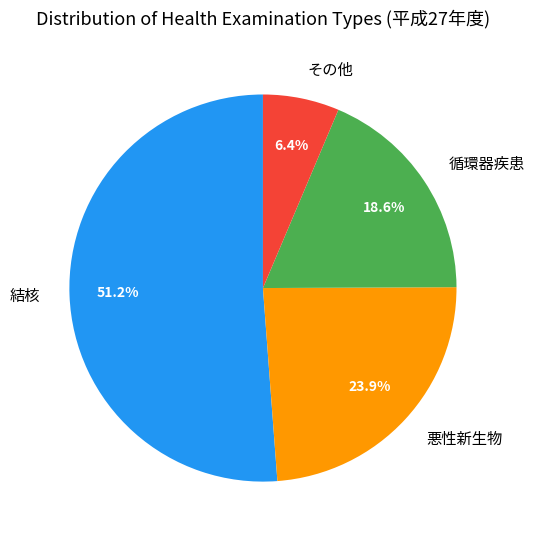

How many segments does this pie chart have?

4